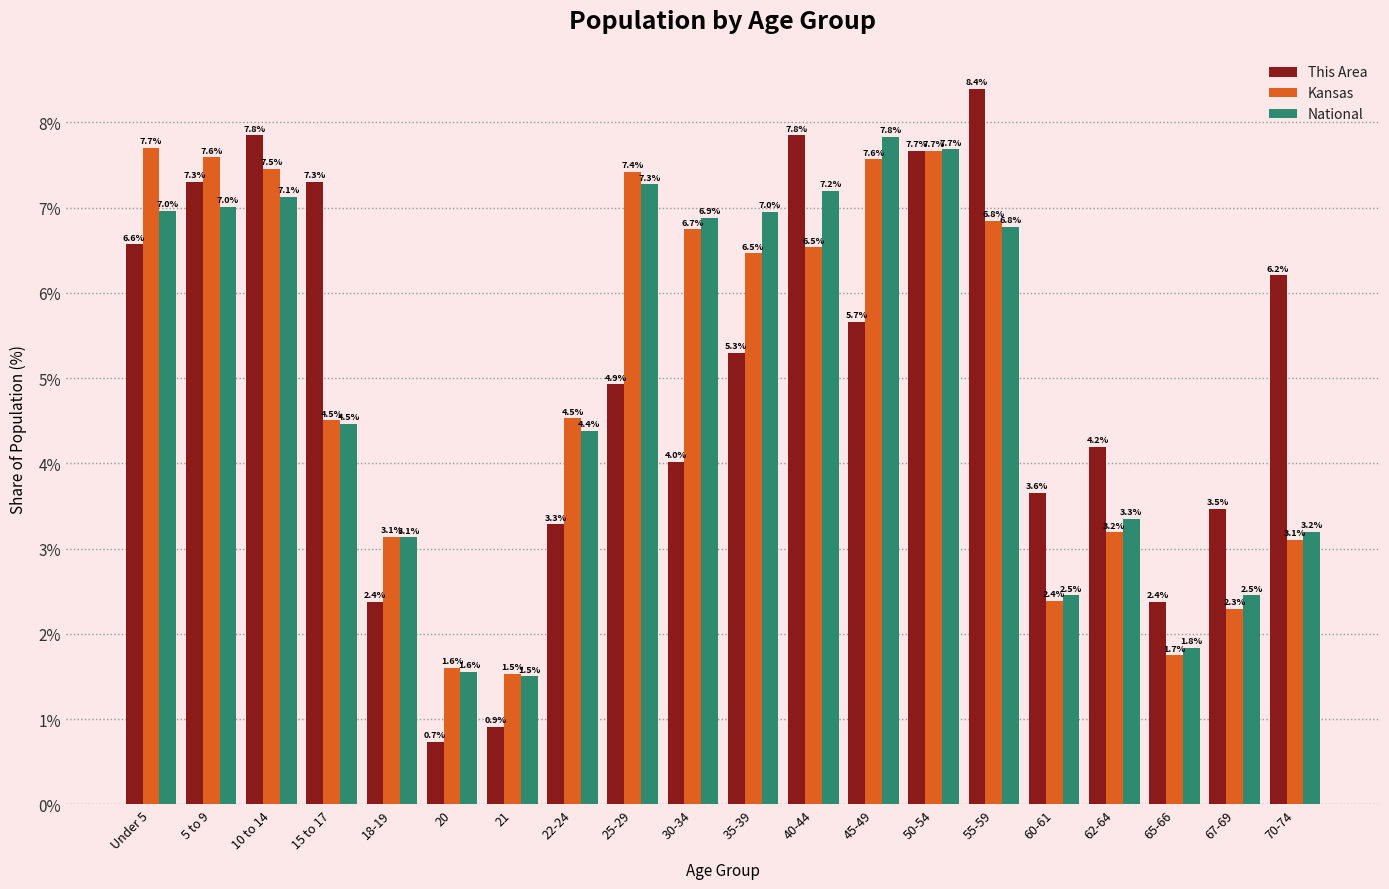

What is the label of the 11th bar from the right?

30-34